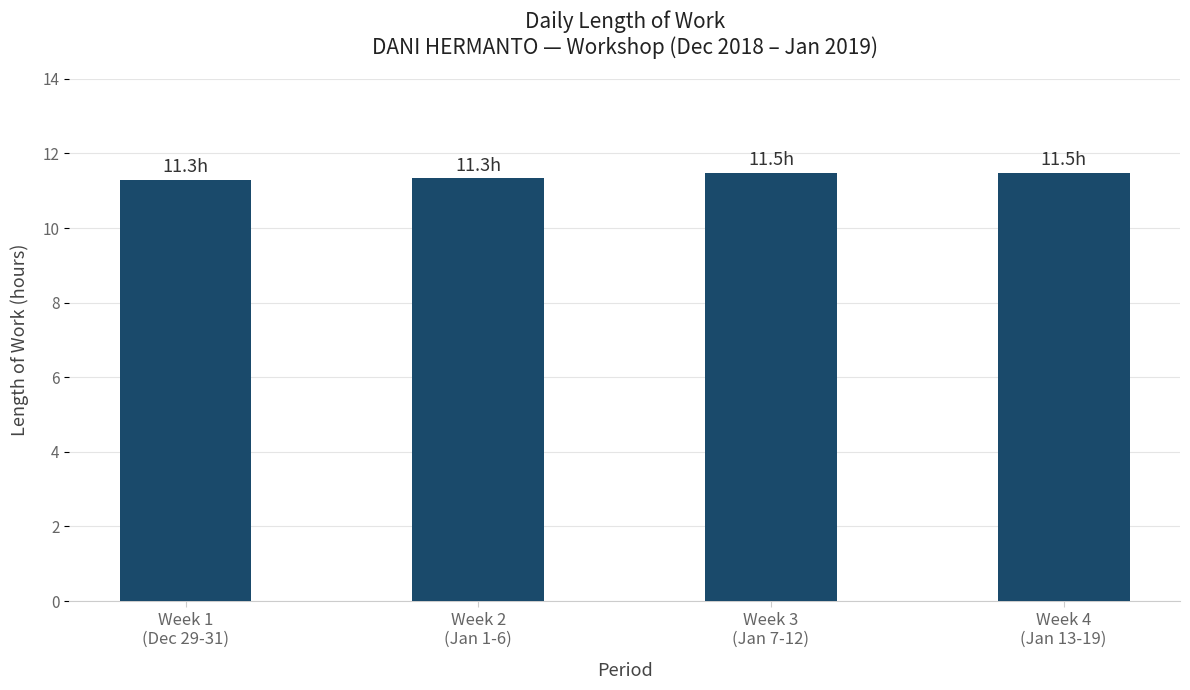

What position from the right is Week 4
(Jan 13-19)?

1